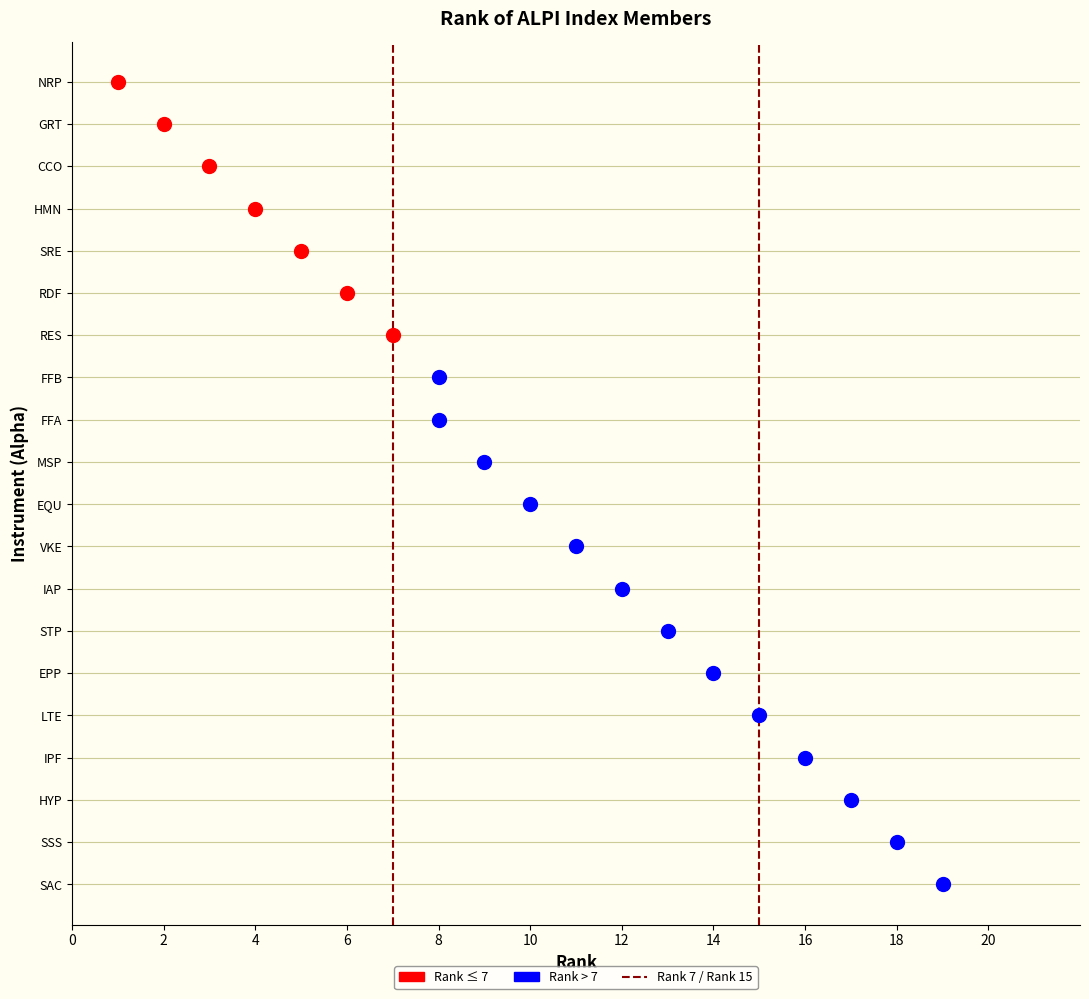

How many data points are above 10?

9